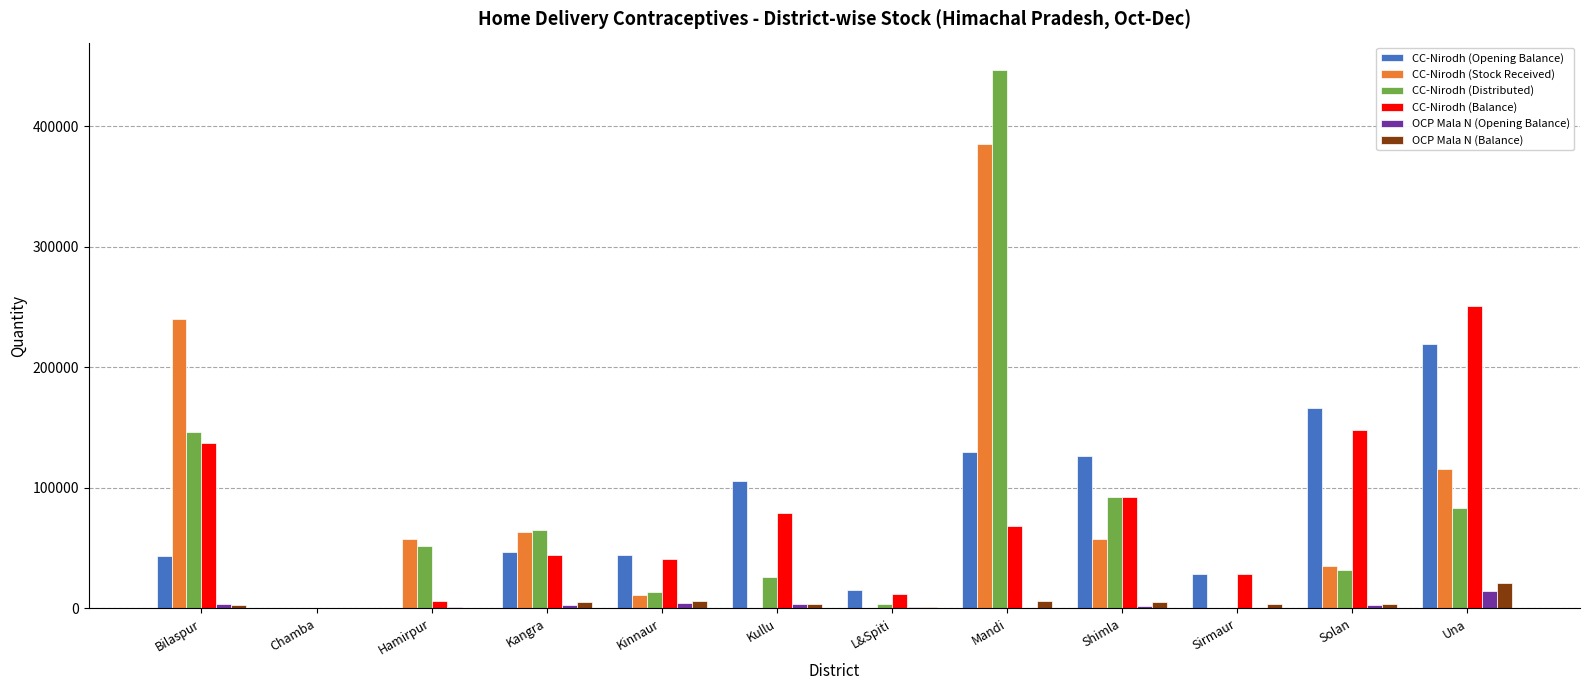

What are all the series names shown in the legend?

CC-Nirodh (Opening Balance), CC-Nirodh (Stock Received), CC-Nirodh (Distributed), CC-Nirodh (Balance), OCP Mala N (Opening Balance), OCP Mala N (Balance)